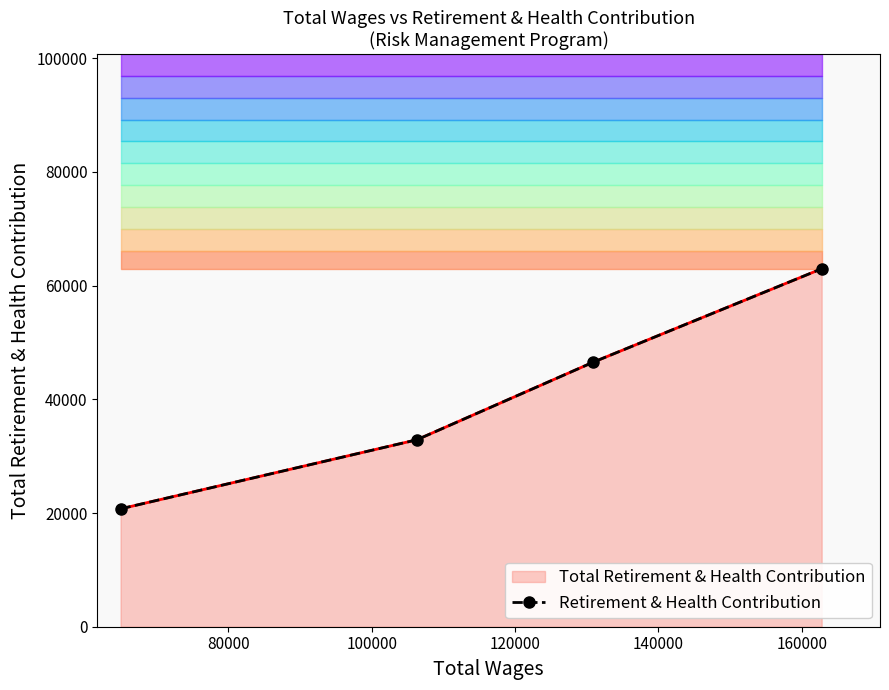

What is the value of the 3rd point from the left?

46519